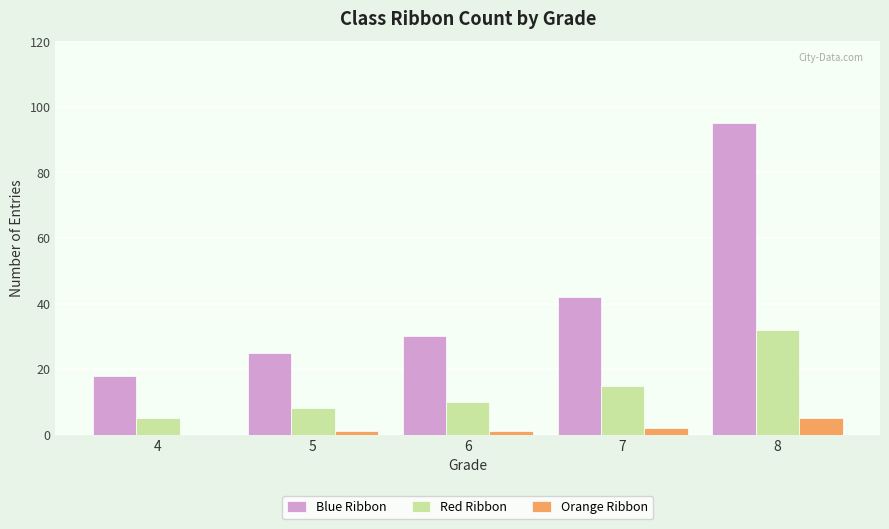

Reading right to left, what are all the values shown in this chart?

Blue Ribbon: 8=95	7=42	6=30	5=25	4=18
Red Ribbon: 8=32	7=15	6=10	5=8	4=5
Orange Ribbon: 8=5	7=2	6=1	5=1	4=0